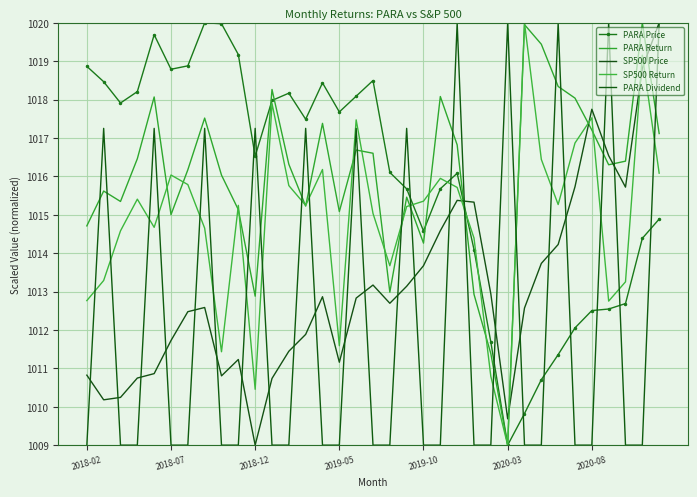

Which series ends up on top after the final intersection of SP500 Return and PARA Dividend?

PARA Dividend